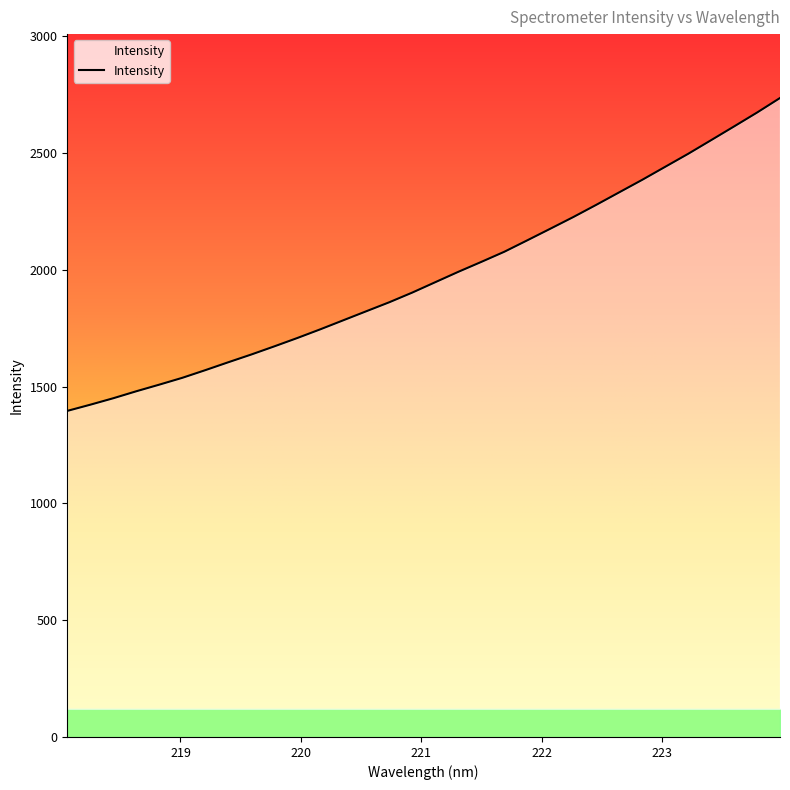

Count the number of categories in the chart.

32